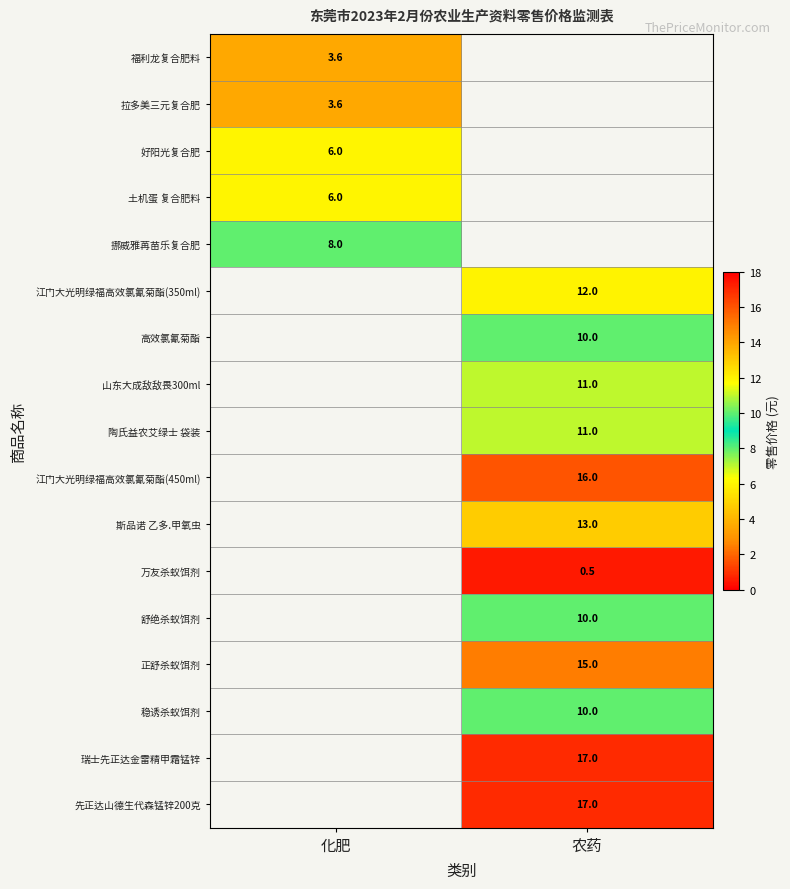

Is it true that 拉多美三元复合肥 equals 3.6 at 化肥?

True